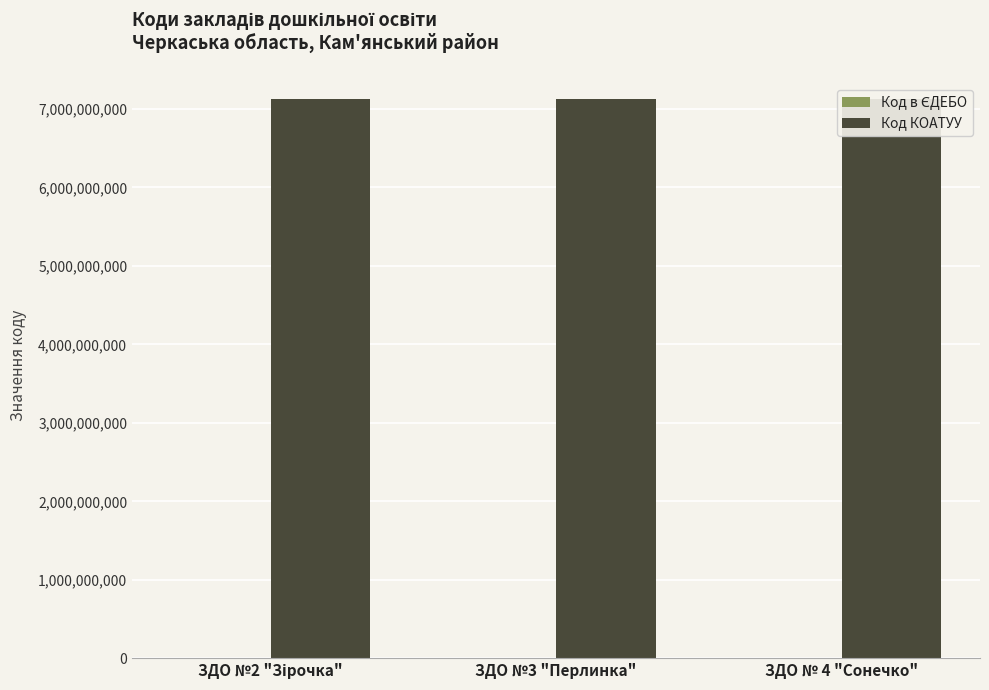

How many bars are there in each group?

2